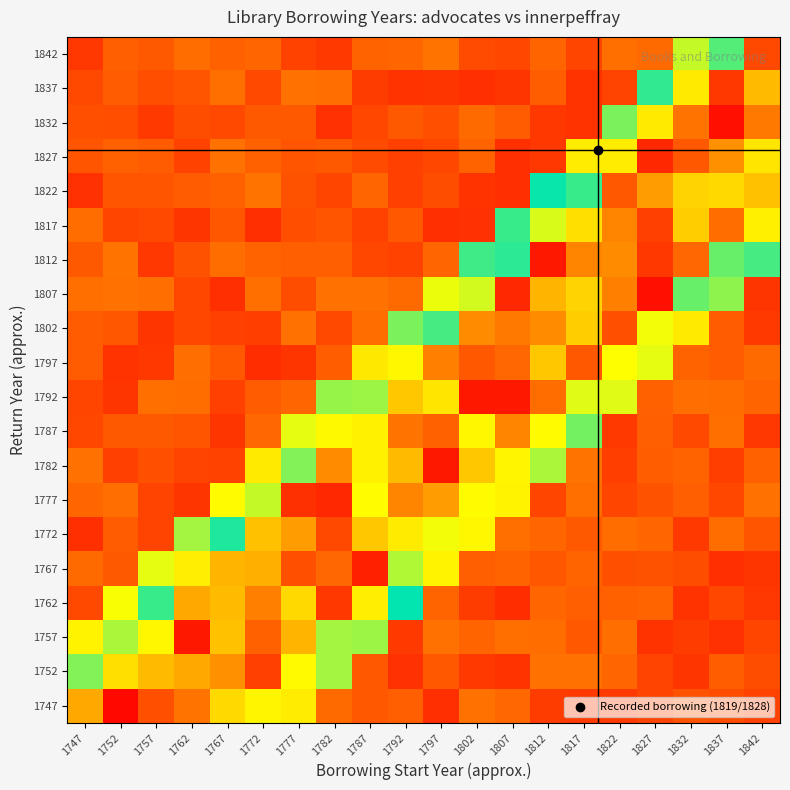

How many series are shown in this chart?

20